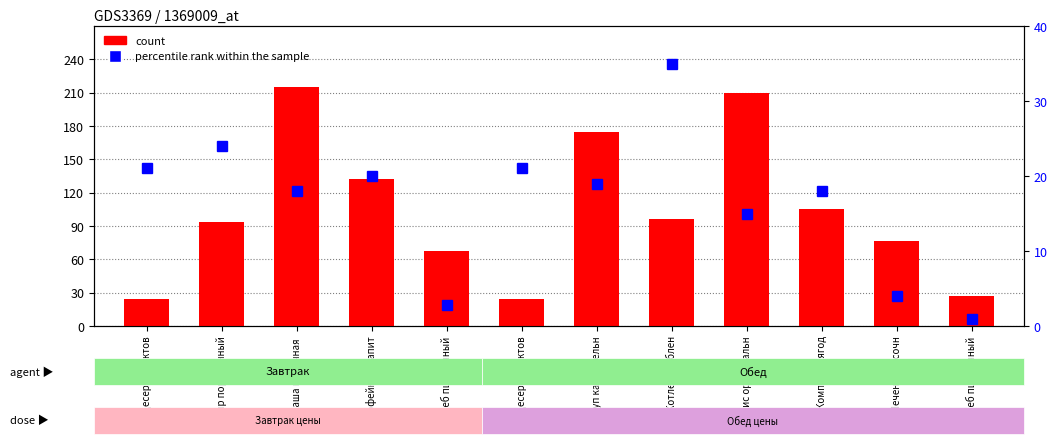

Rank the series by their average value, from highest to lowest.

count, percentile rank within the sample